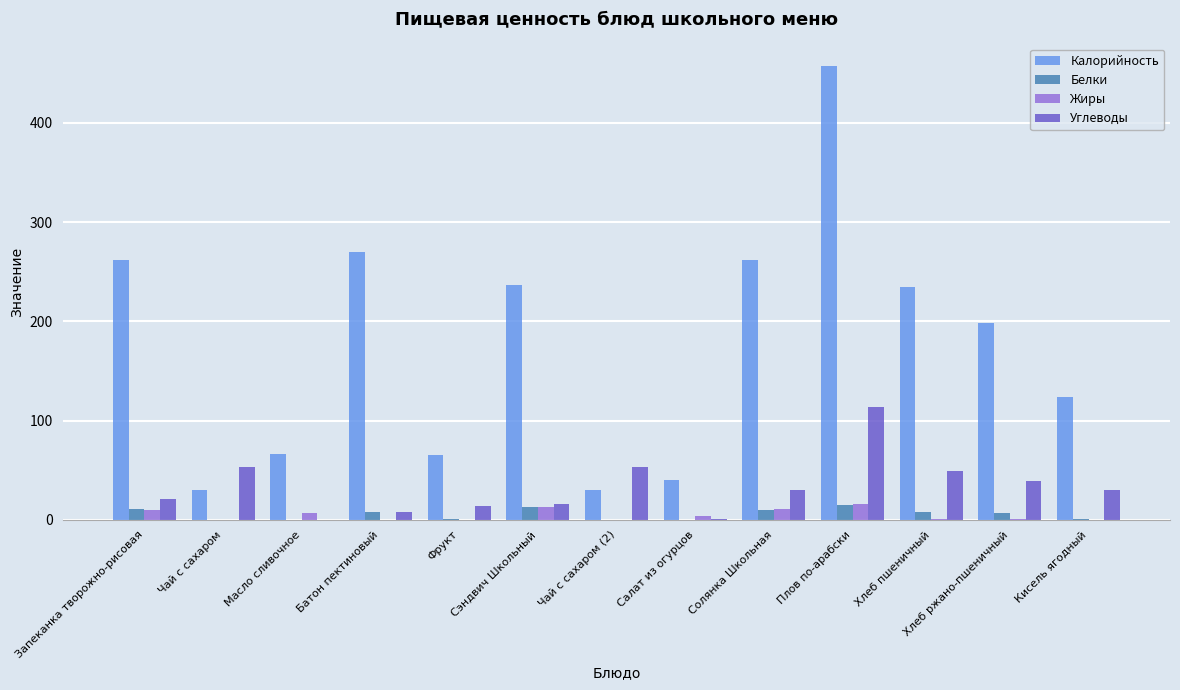

Which series has the largest total across all categories?

Калорийность